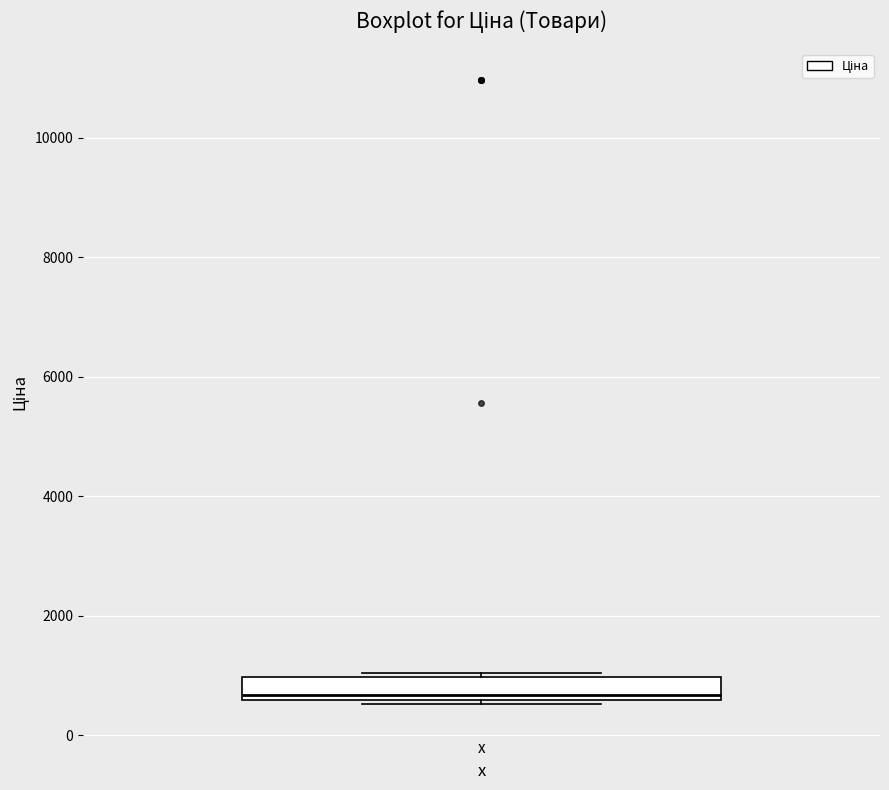

Where is the upper edge of the box for x on the y-axis? The values are not printed on the chart, so give them approximately, as read against the axis.

1000